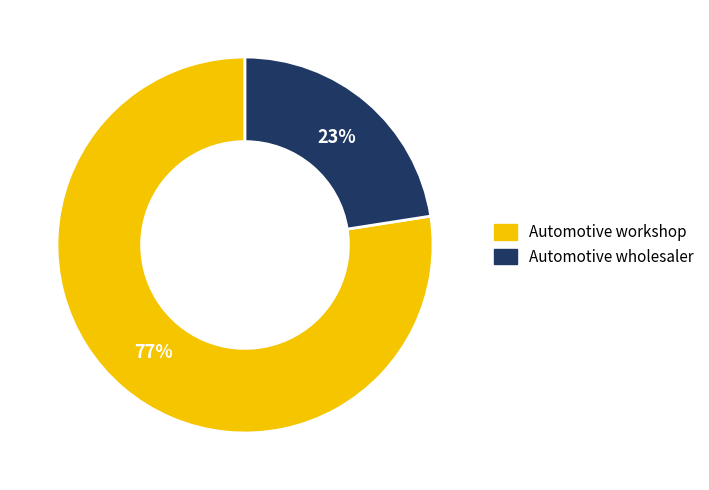

Which category has the biggest portion of the pie?

Automotive workshop